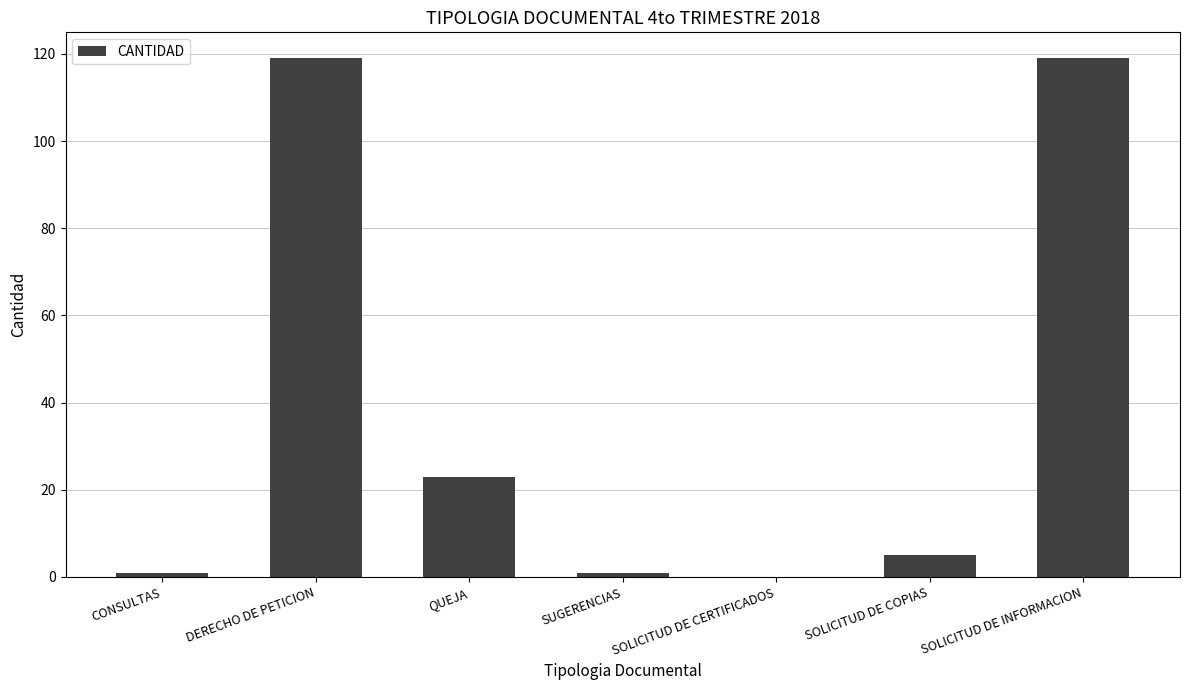

Which has a higher value, SOLICITUD DE INFORMACION or SOLICITUD DE COPIAS?

SOLICITUD DE INFORMACION